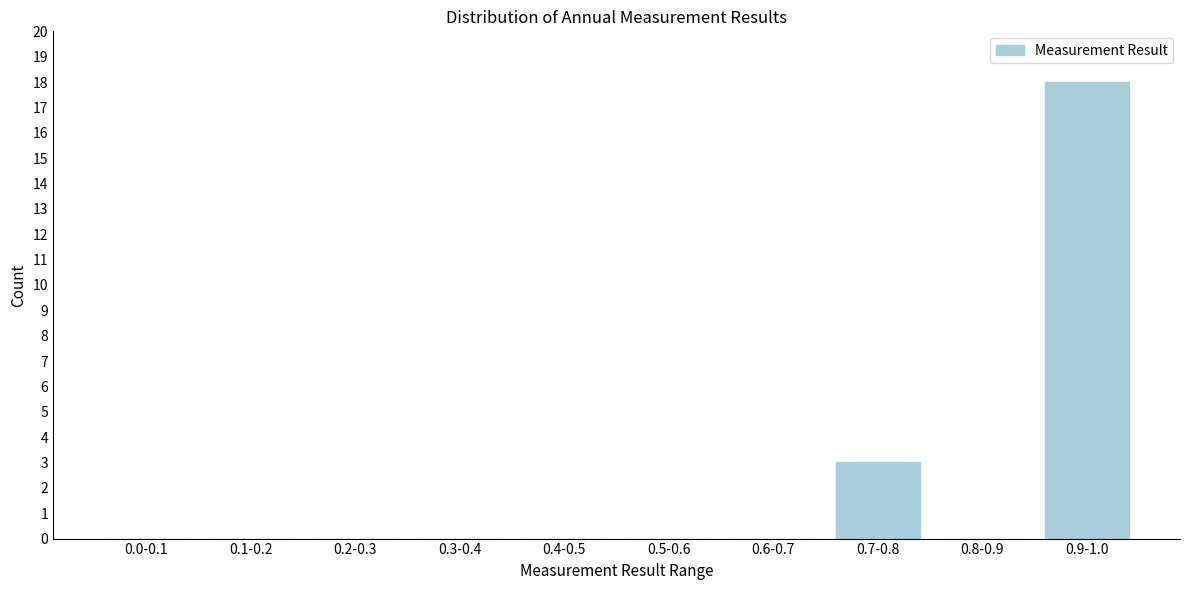

Reading left to right, extract all data points from this chart.

0.0-0.1=0	0.1-0.2=0	0.2-0.3=0	0.3-0.4=0	0.4-0.5=0	0.5-0.6=0	0.6-0.7=0	0.7-0.8=3	0.8-0.9=0	0.9-1.0=18